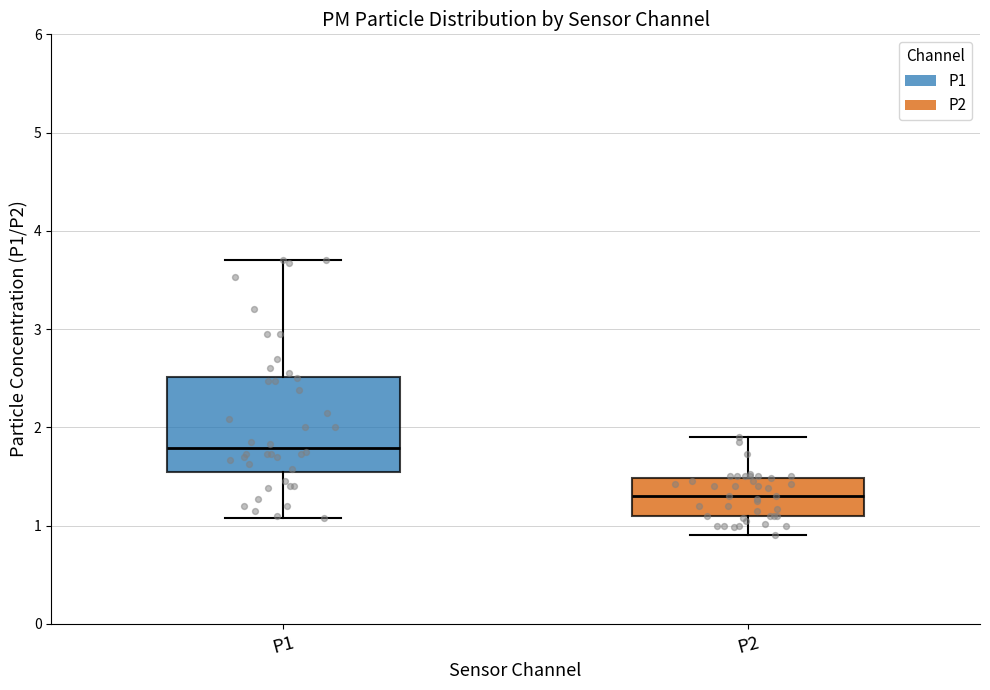

Where is the upper edge of the box for P2 on the y-axis? The values are not printed on the chart, so give them approximately, as read against the axis.

1.5